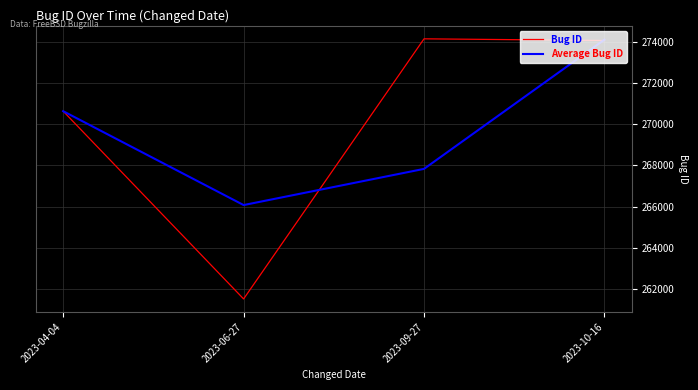

The Bug ID series shows 464069.7 at 2023-10-16. True or false?

False